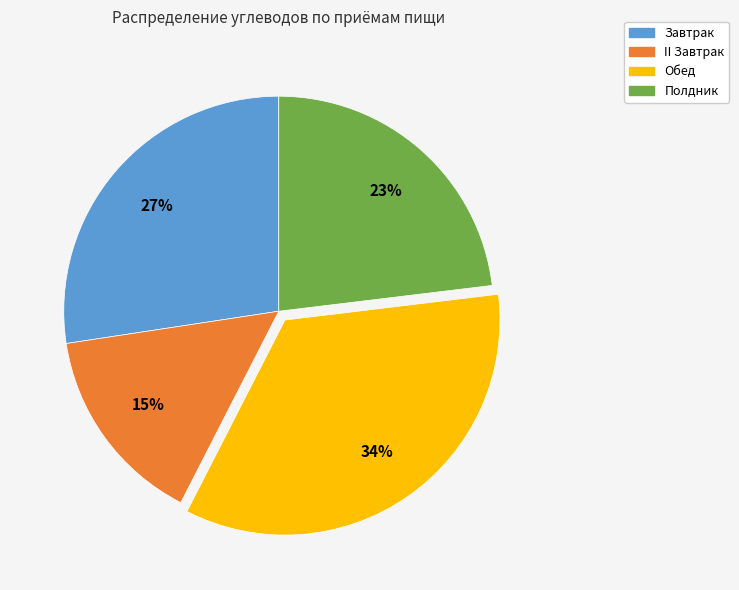

To the nearest percent, what is the difference between the largest and smallest slice percentages?

19%